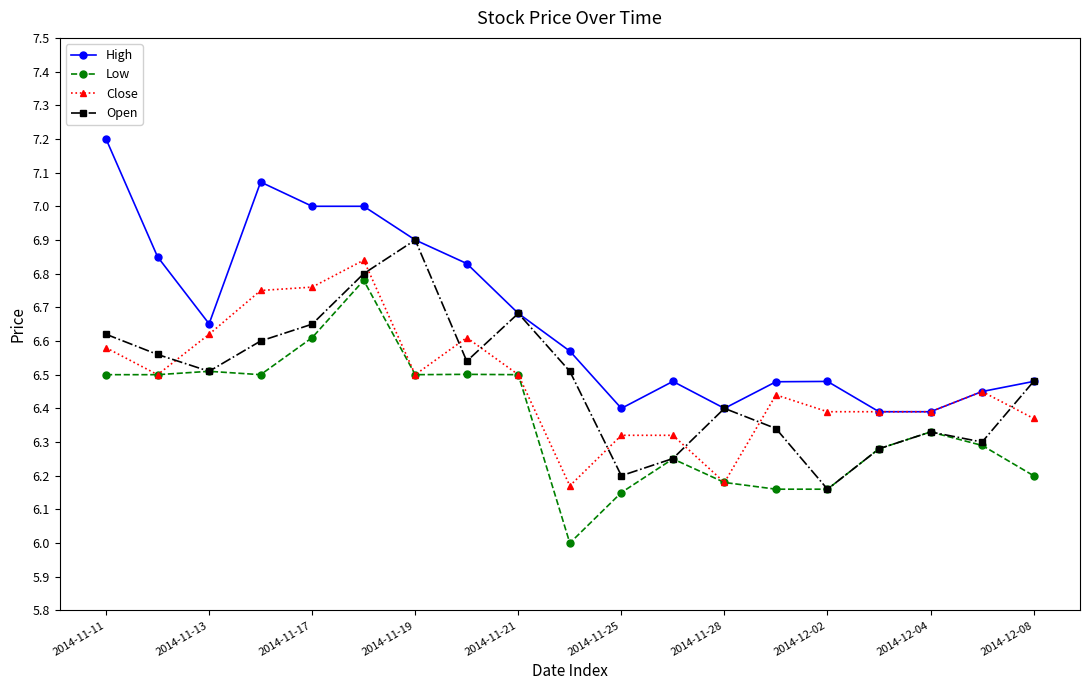

True or false: Close has more than 2 interior local peaks.

True